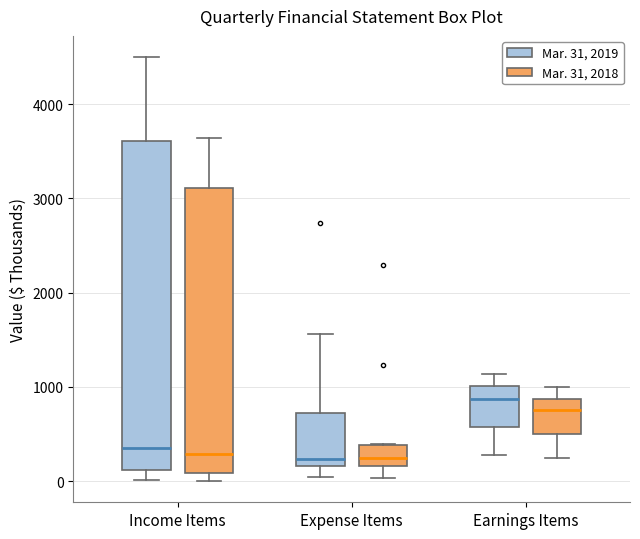

Reading left to right, read every box against the y-axis: the position of its median line, the range the box covers, and the ends of its whiskers. The values are not printed on the chart, so give them approximately, as read against the axis.

Income Items (Mar. 31, 2019): median 300, box 100 to 3600, whiskers 0 to 4500
Income Items (Mar. 31, 2018): median 300, box 100 to 3100, whiskers 0 to 3600
Expense Items (Mar. 31, 2019): median 200 (just above the box's lower edge), box 200 to 700, whiskers 0 to 1600
Expense Items (Mar. 31, 2018): median 200 (inside the box), box 200 to 400, whiskers 0 to 400
Earnings Items (Mar. 31, 2019): median 900, box 600 to 1000, whiskers 300 to 1100
Earnings Items (Mar. 31, 2018): median 800, box 500 to 900, whiskers 200 to 1000